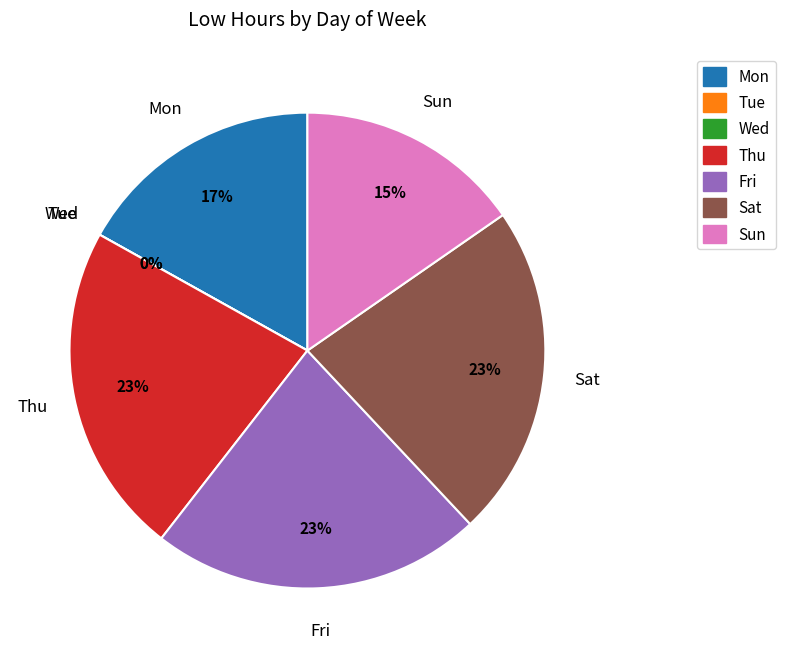

To the nearest percent, what portion does Fri represent?

23%